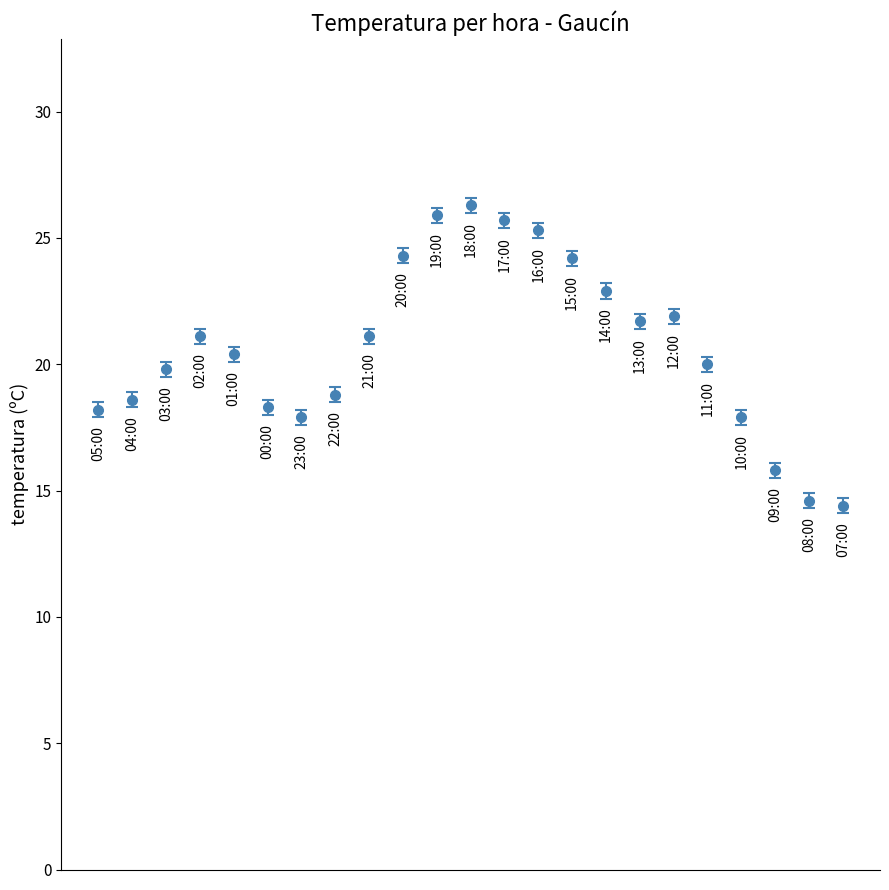

What is the difference between the maximum and minimum values?

11.9